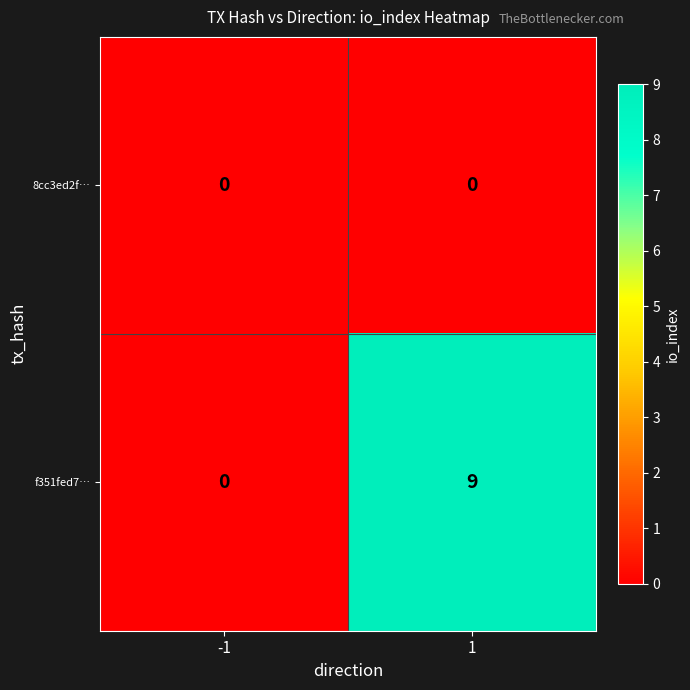

What is the maximum value for f351fed7…?

9